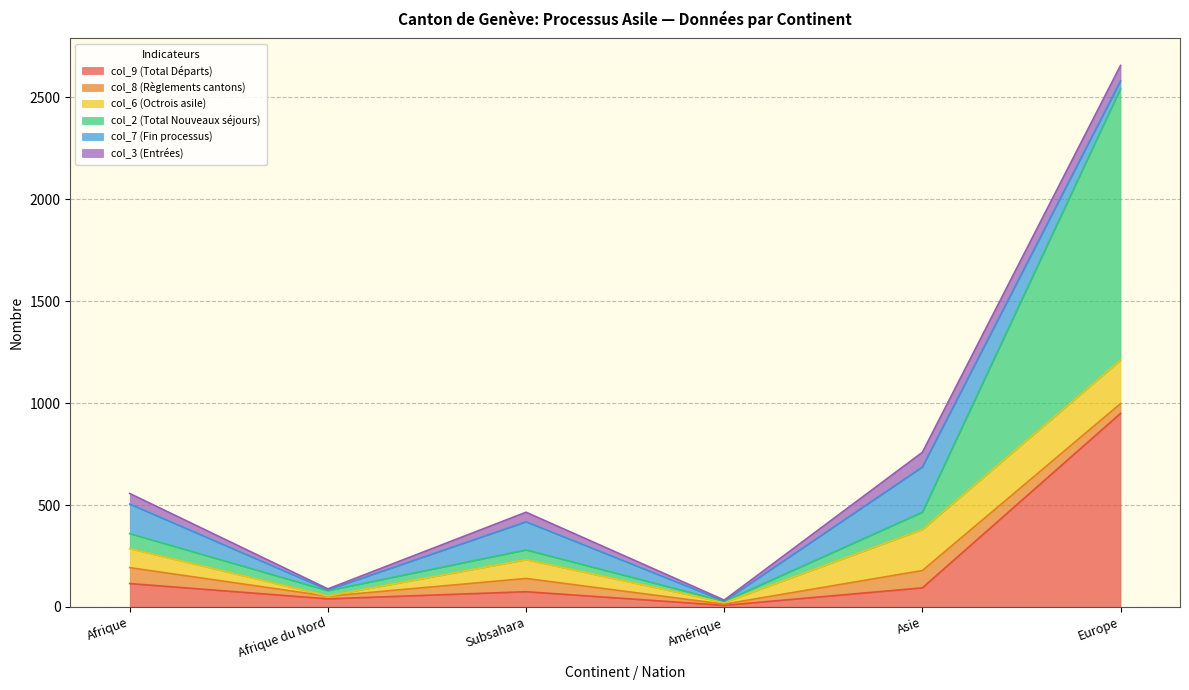

At Subsahara, list the series in order from smallest to largest.

col_3 (Entrées), col_2 (Total Nouveaux séjours), col_8 (Règlements cantons), col_9 (Total Départs), col_6 (Octrois asile), col_7 (Fin processus)